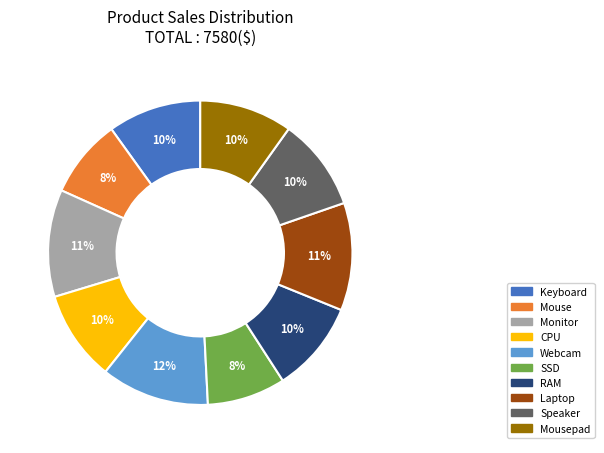

To the nearest percent, what is the average slice percentage?

10%